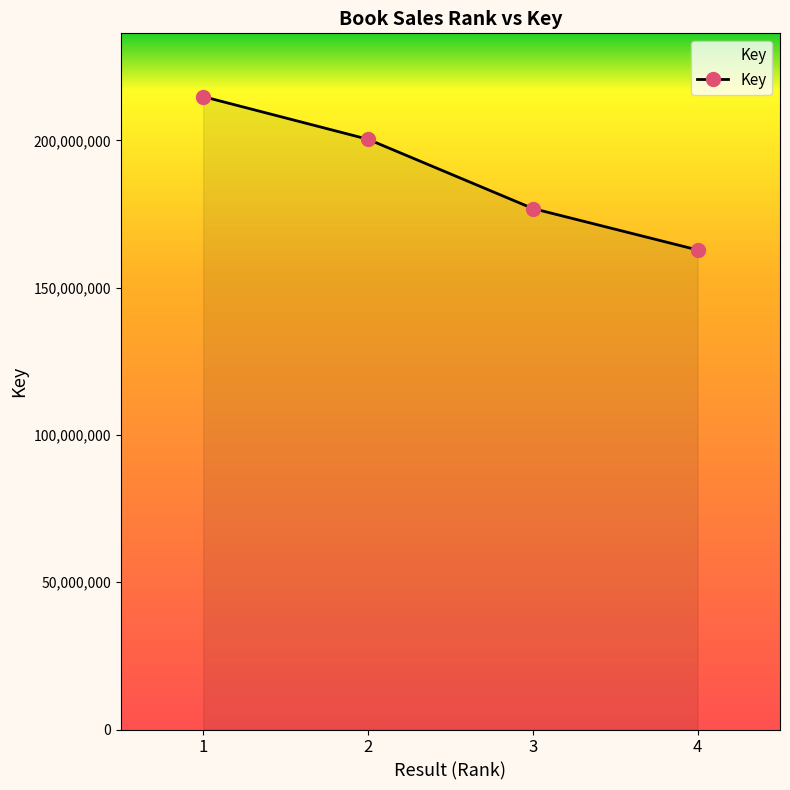

Which category has the lowest value across all series?

4